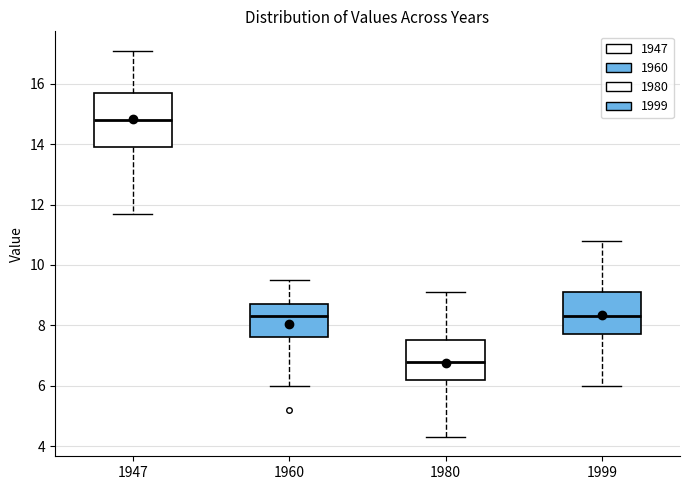

Where is the lower edge of the box at x = 1960 on the y-axis? The values are not printed on the chart, so give them approximately, as read against the axis.

7.6